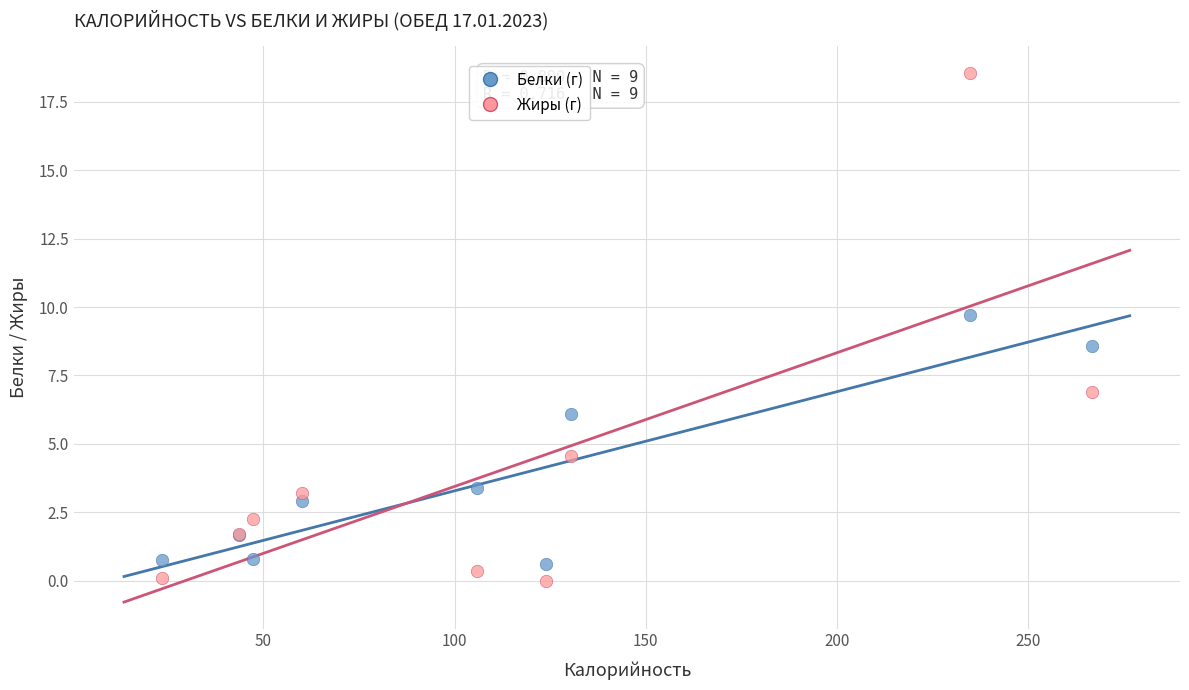

What is the X range (max minus min) for the scatter plot?

243.2